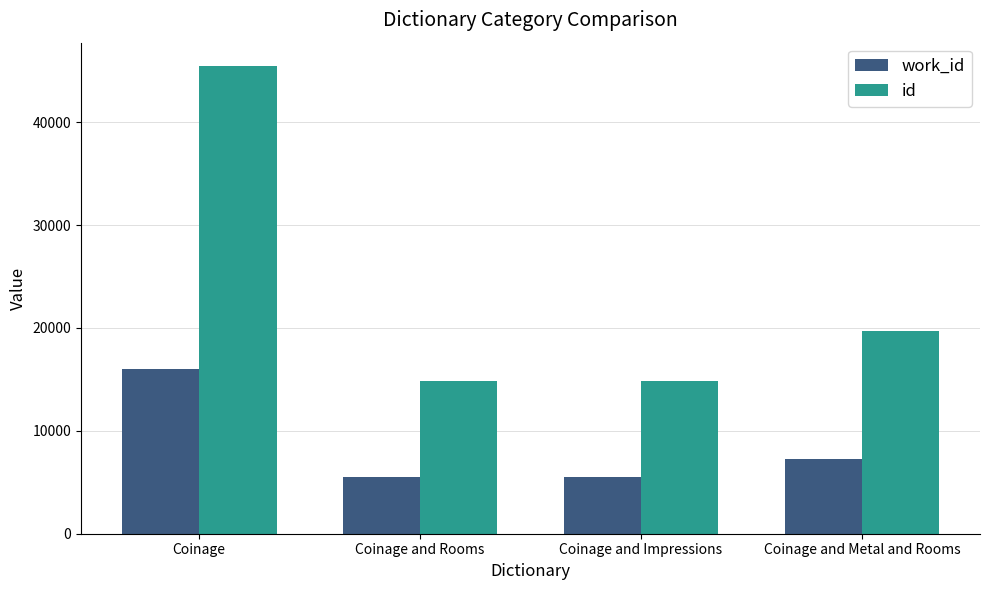

At which label is work_id closest to 10791?

Coinage and Metal and Rooms